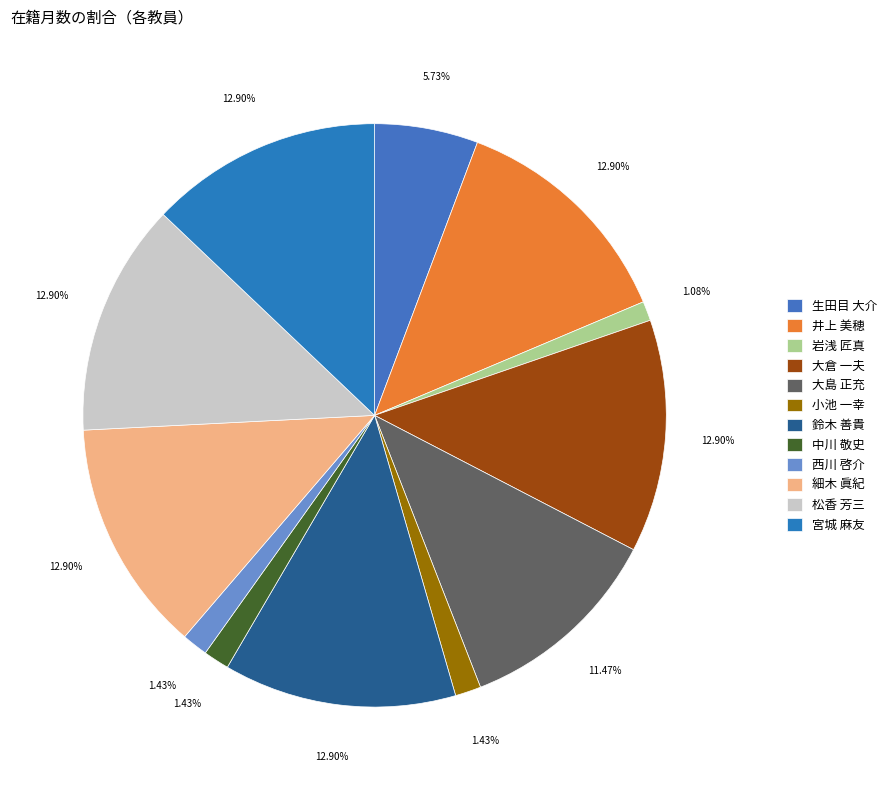

Rank the categories by value from highest to lowest.

井上 美穂, 大倉 一夫, 鈴木 善貴, 細木 眞紀, 松香 芳三, 宮城 麻友, 大島 正充, 生田目 大介, 小池 一幸, 中川 敬史, 西川 啓介, 岩浅 匠真